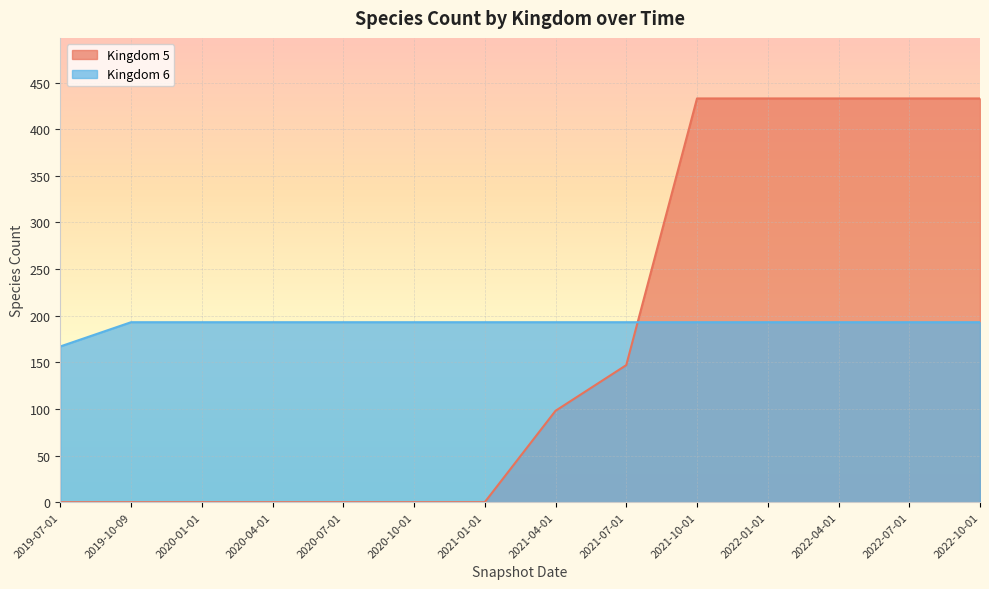

How many lines are shown in the chart?

2